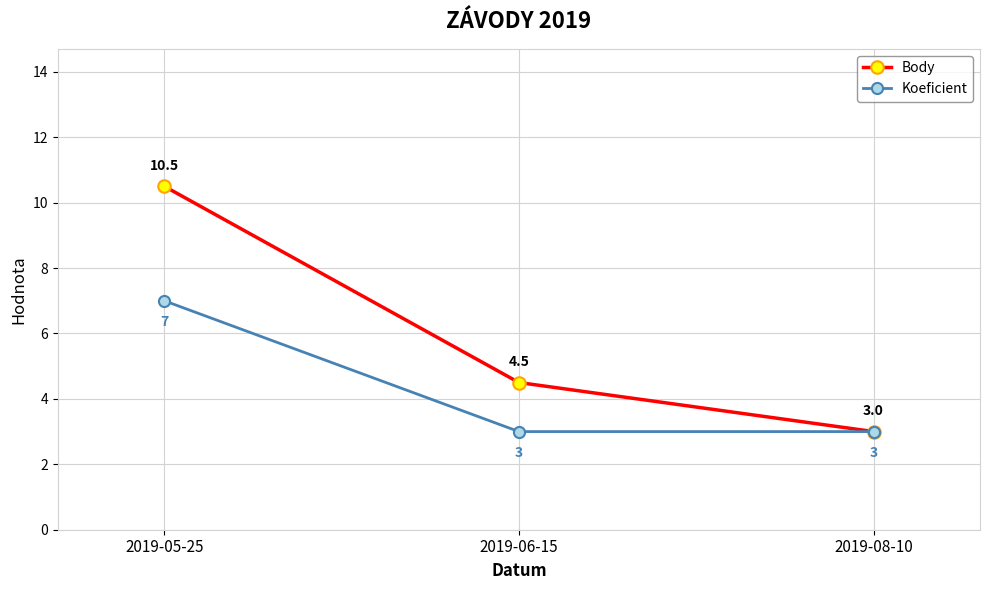

At how many categories does at least one series exceed 6?

1